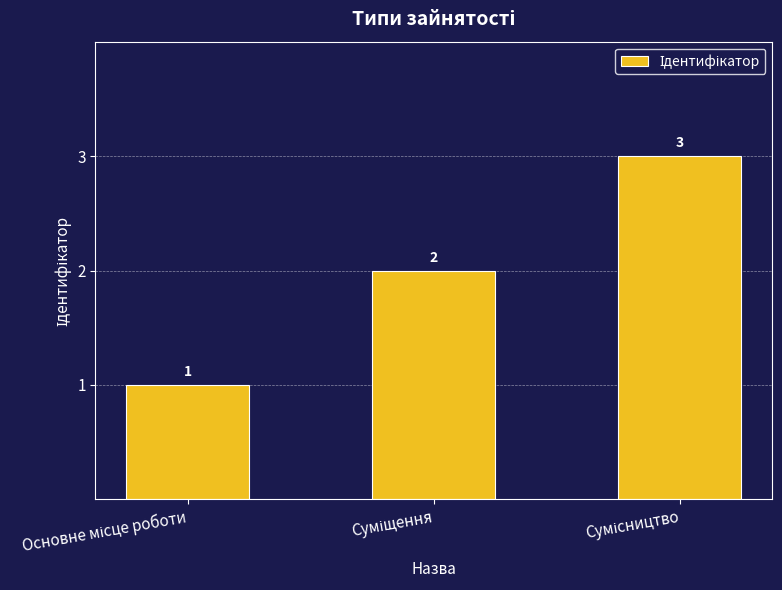

What is the value of the 1st bar from the left?

1